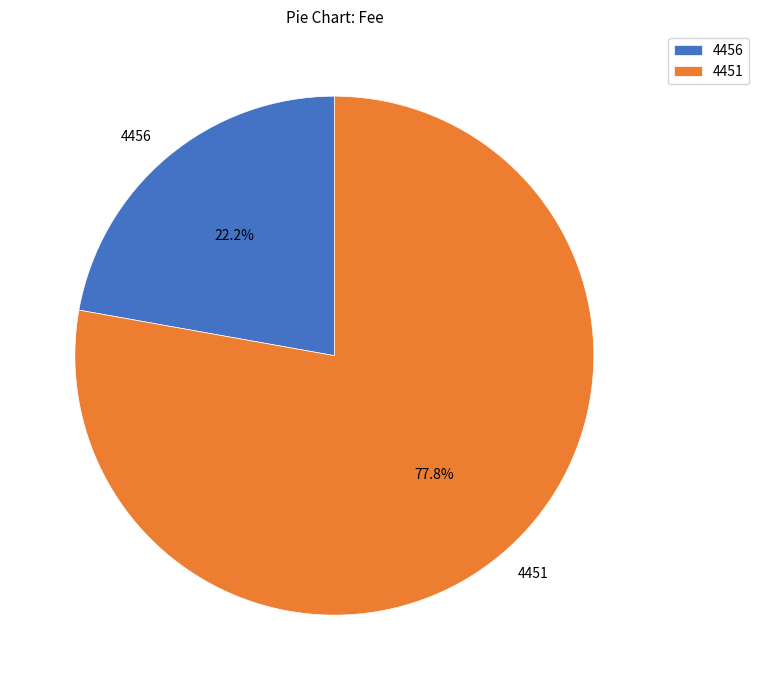

How many segments does this pie chart have?

2